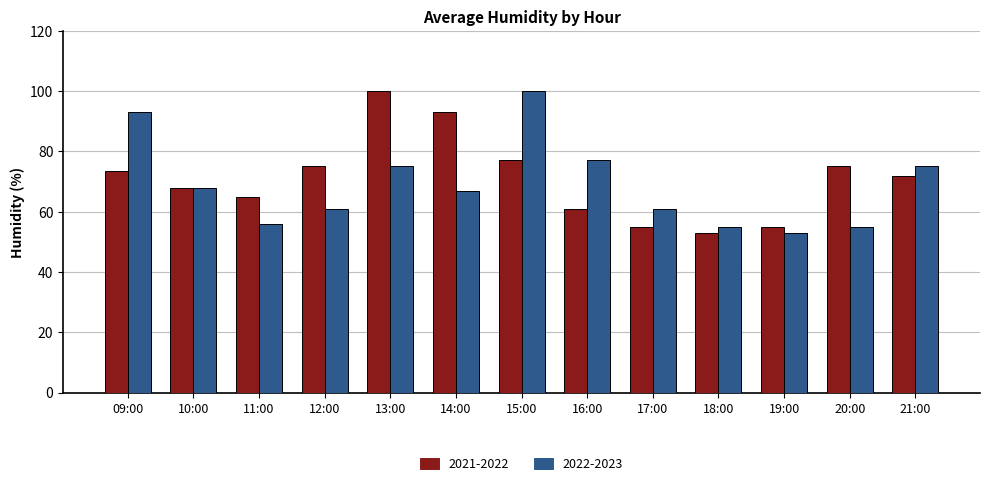

At which label does 2022-2023 reach its minimum?

19:00